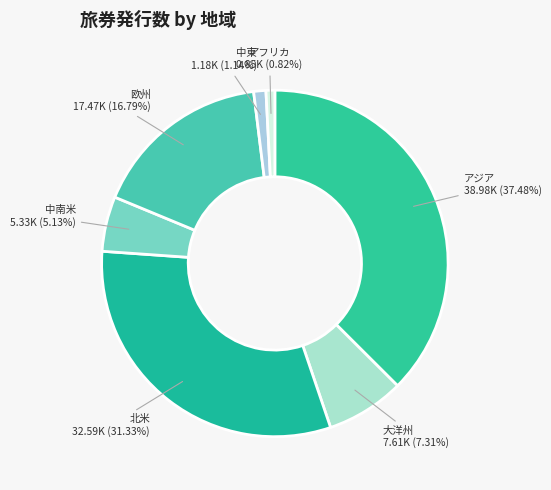

To the nearest percent, what portion does 大洋州 represent?

7%